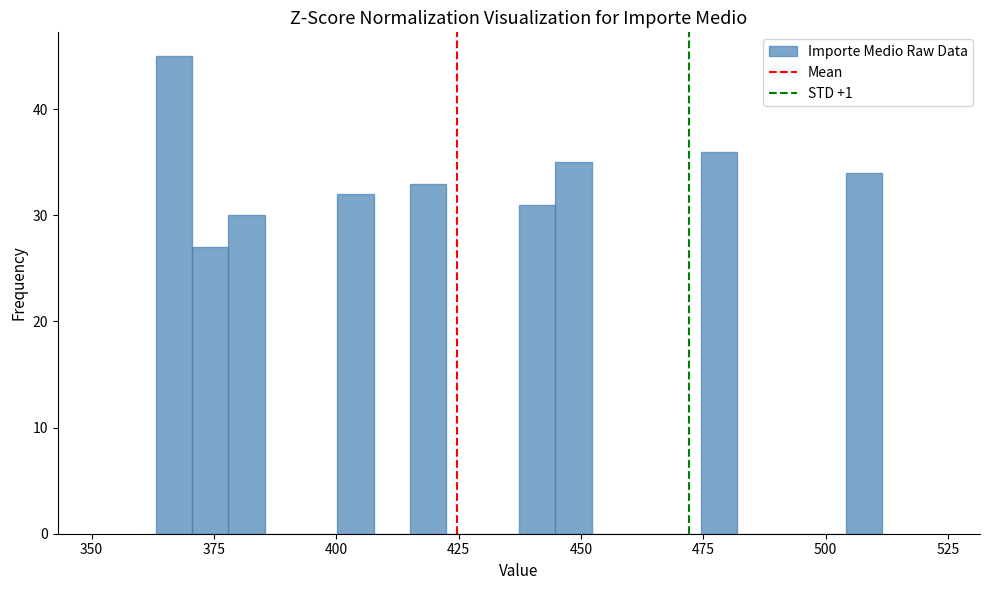

Around what value on the x-axis is the tallest bar? Give the approximate position of its centre, as read against the axis.

365